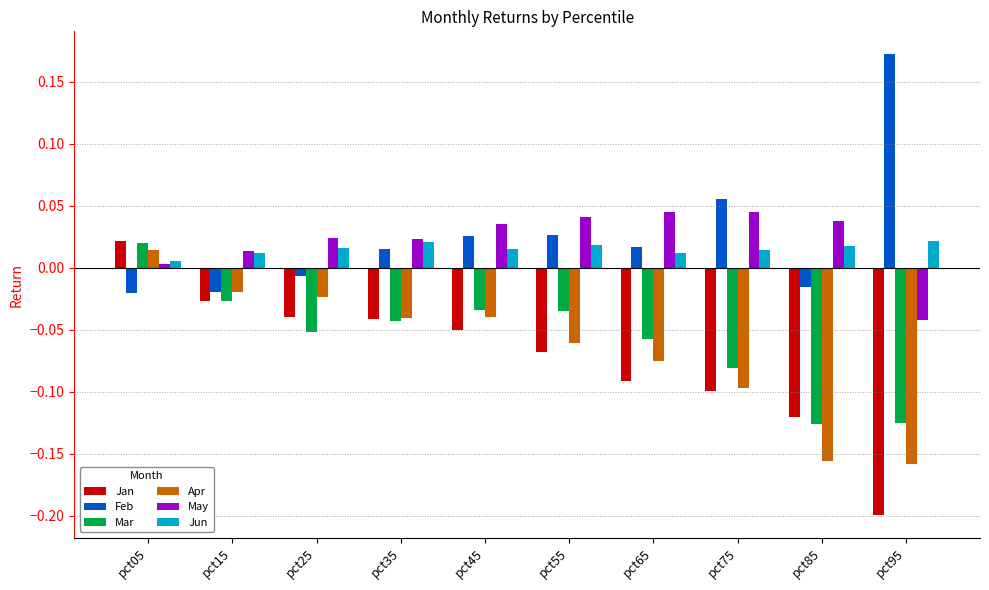

What is the sum of all Mar values?

-0.6